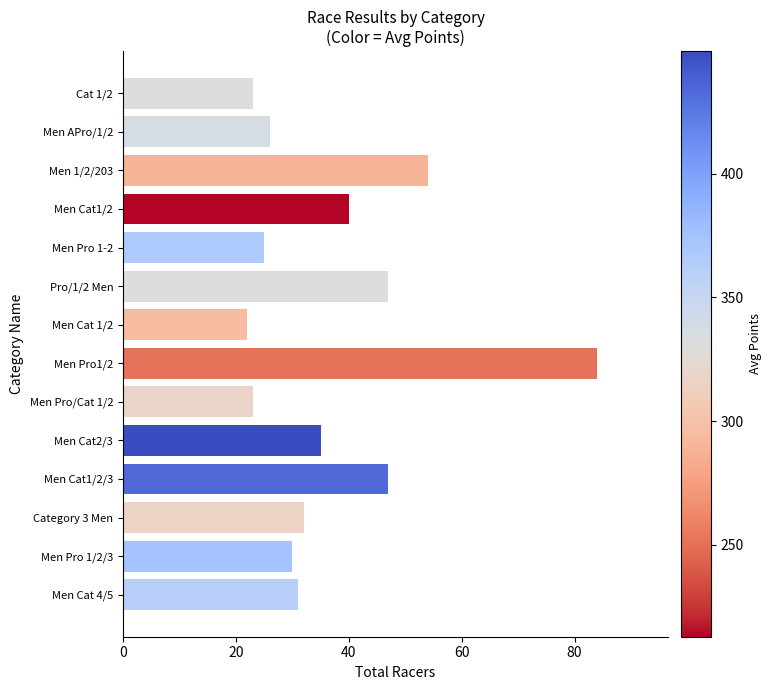

What is the smallest value displayed?

22